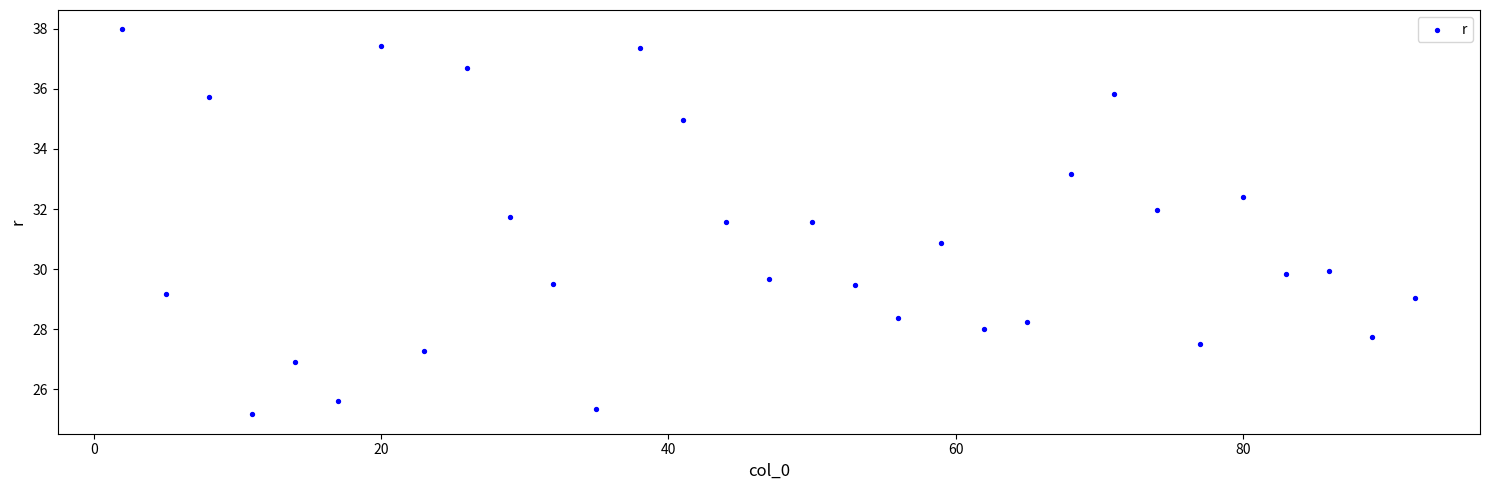

What is the range of Y values (max minus min)?

12.8